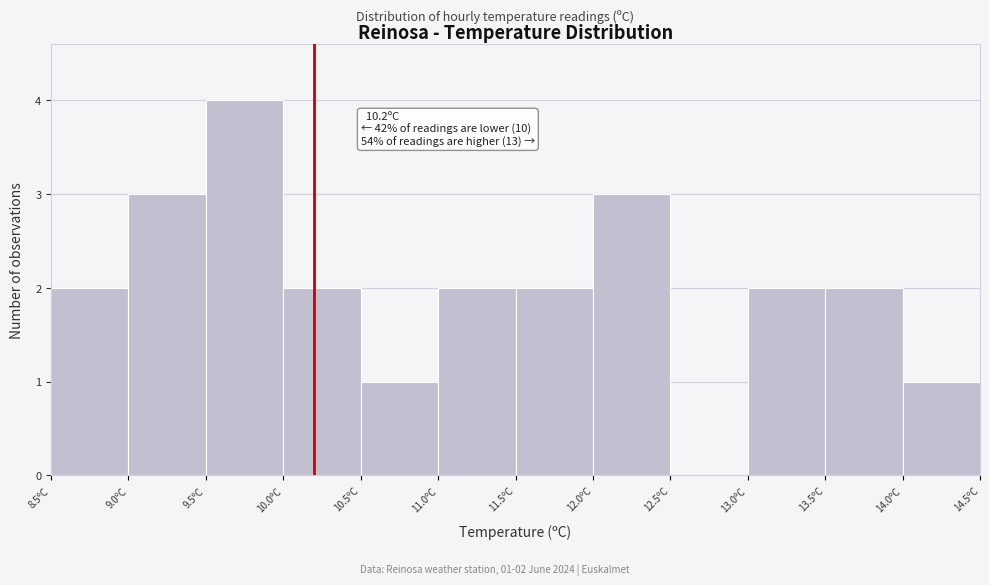

Which range on the x-axis has the tallest bar?

9.5 to 10.0